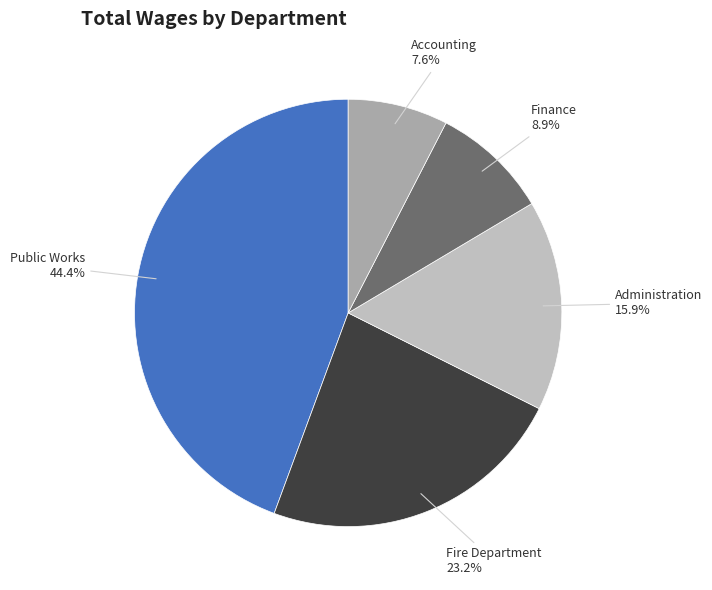

Is Accounting the majority of the pie?

No